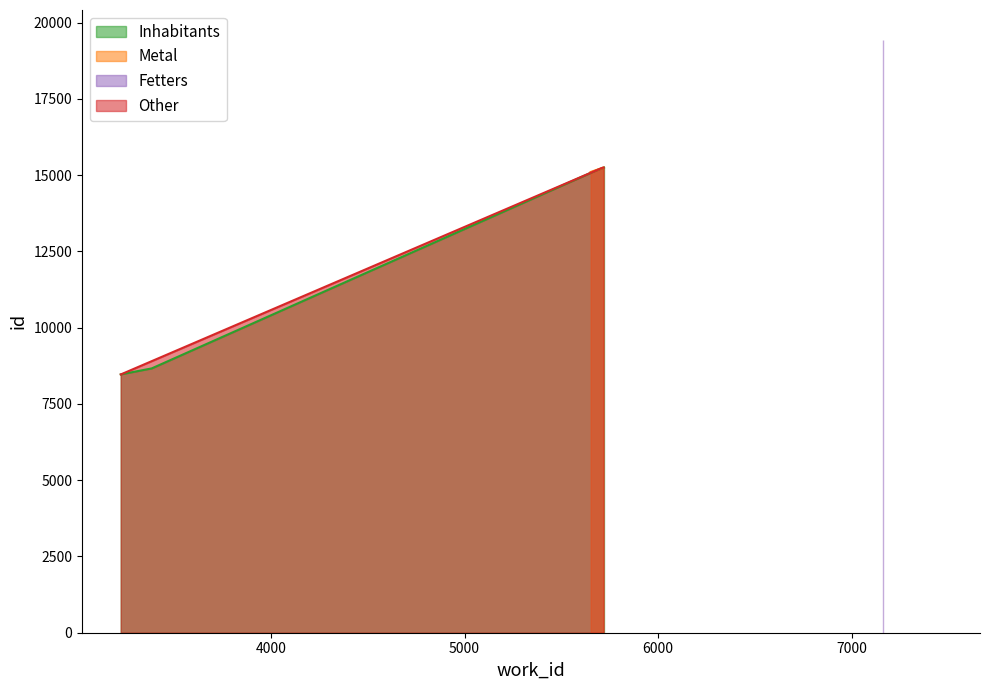

Which category has the highest value across all series?

7162